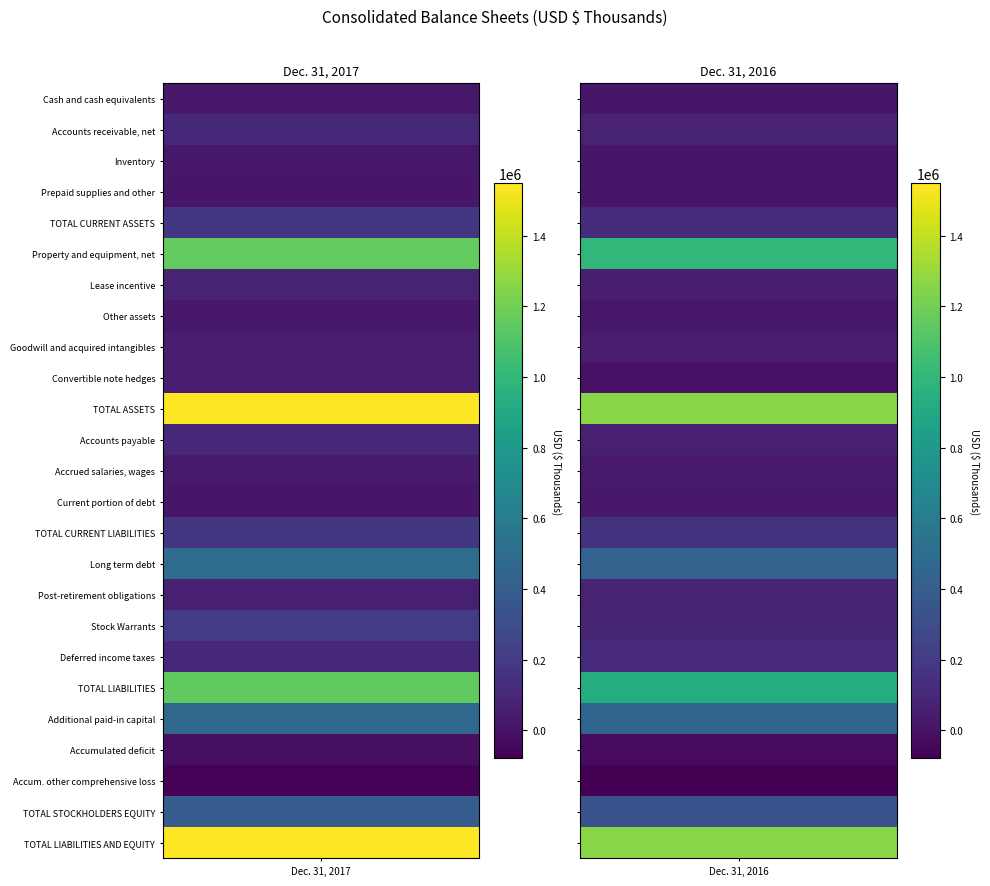

True or false: Stock Warrants has a value of 337798 at 0.

False